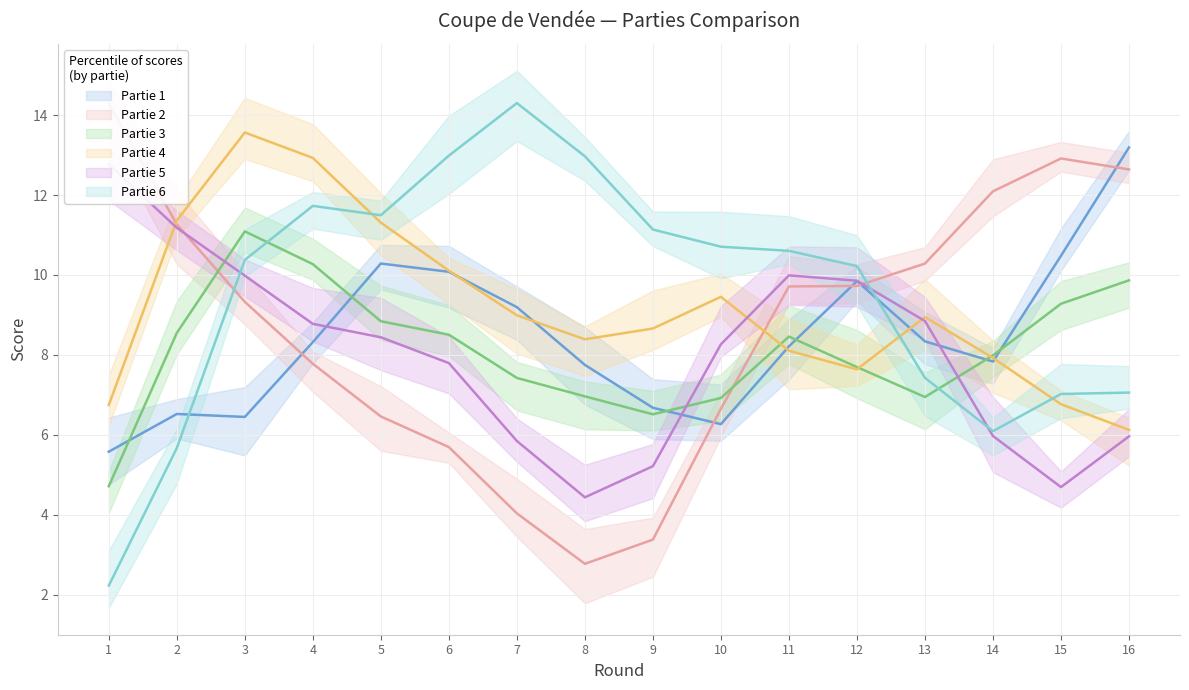

At which category does Partie 3 reach its first local peak?

3